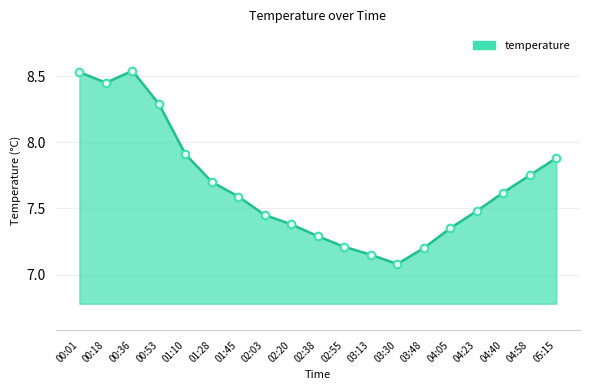

Which has a higher value, 02:38 or 01:45?

01:45